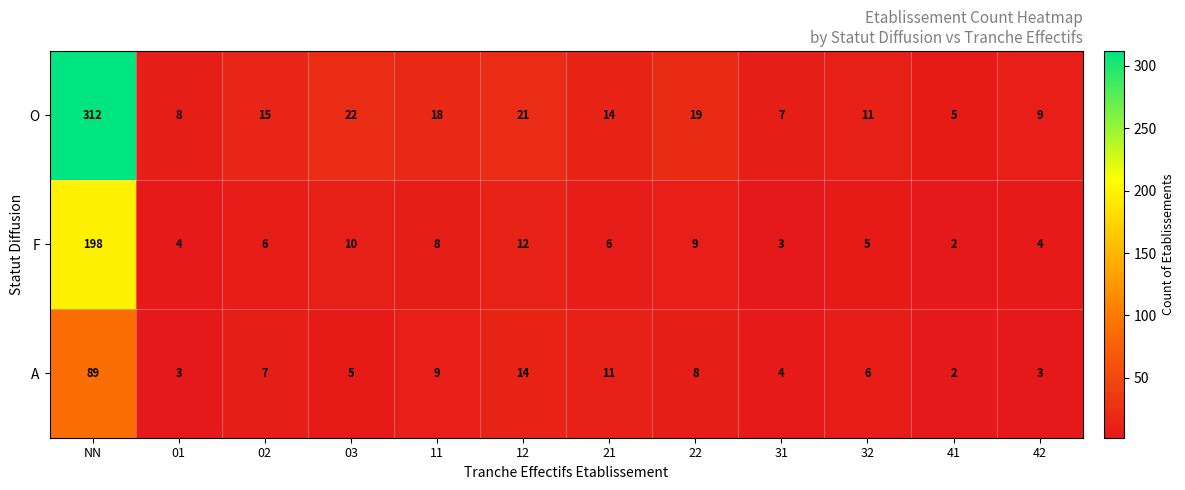

What is the highest value of the F series?

198